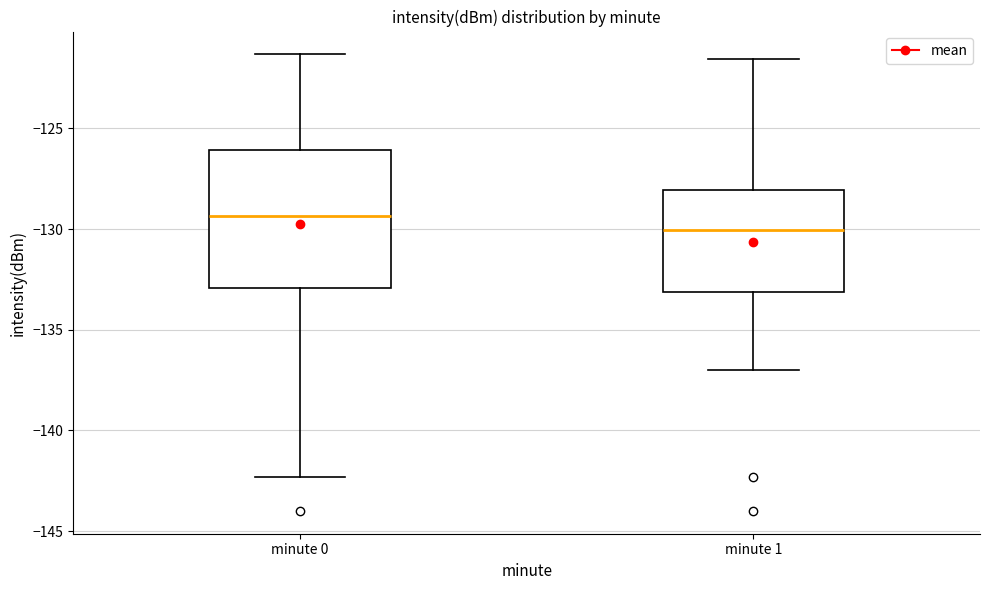

Reading left to right, transcribe this box plot: for each box, give where its median line is, the range the box spans, and where its two whiskers end, as read against the y-axis. The values are not printed on the chart, so give them approximately, as read against the axis.

minute 0: median -129.5, box -133.0 to -126.0, whiskers -142.5 to -121.5
minute 1: median -130.0, box -133.0 to -128.0, whiskers -137.0 to -121.5